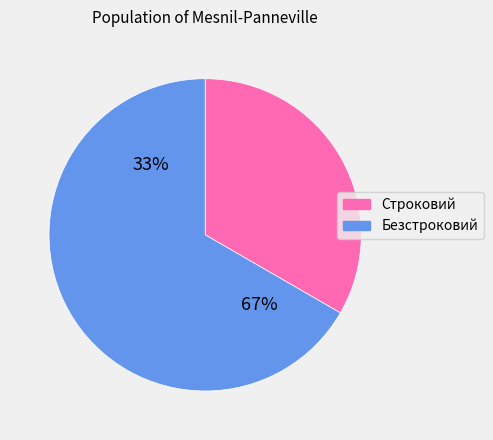

Approximately how many times larger is the value at Строковий compared to Безстроковий?

0.5